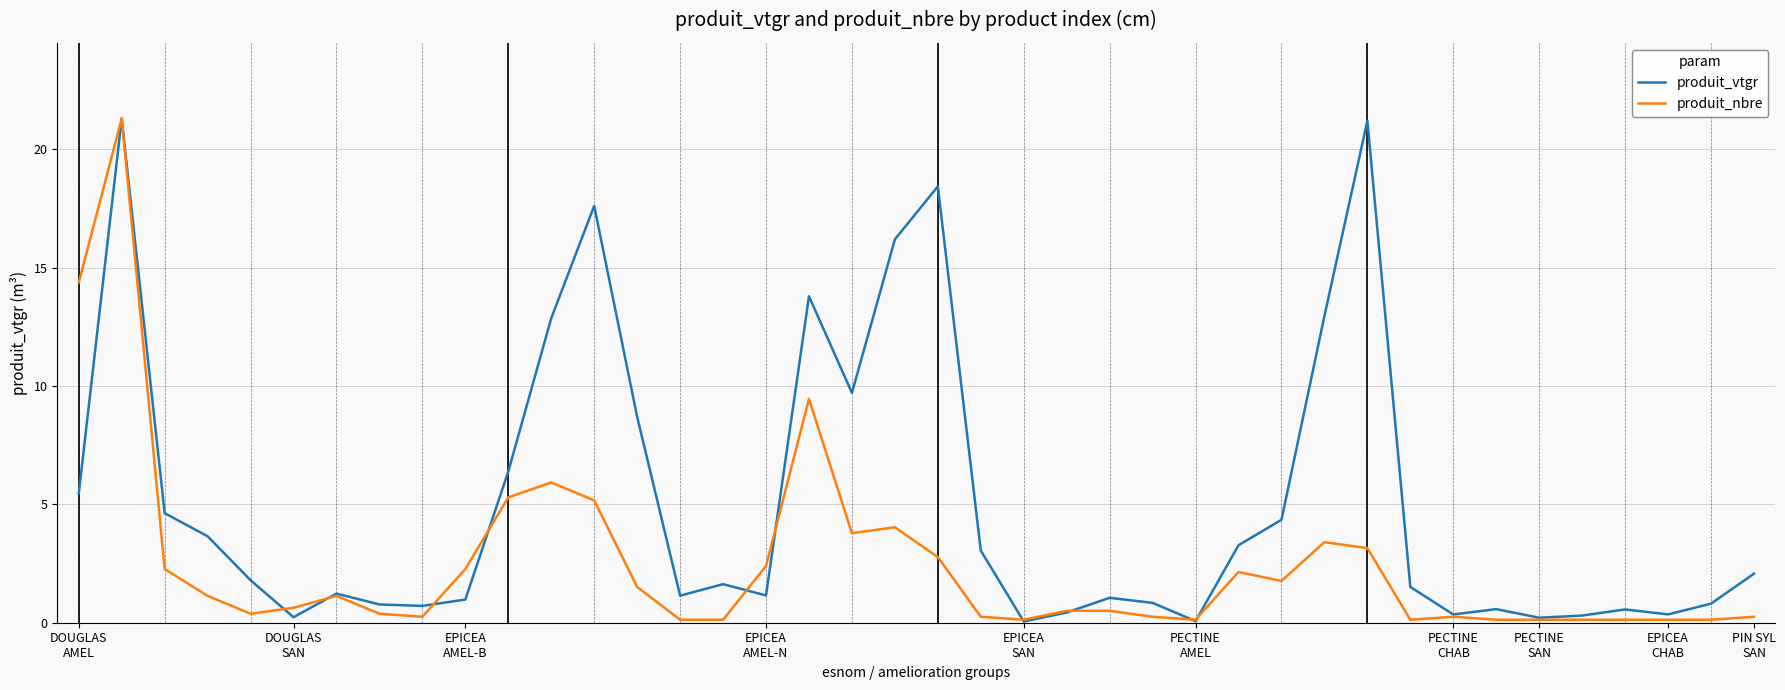

List the series in order of their overall mean, highest first.

produit_vtgr, produit_nbre